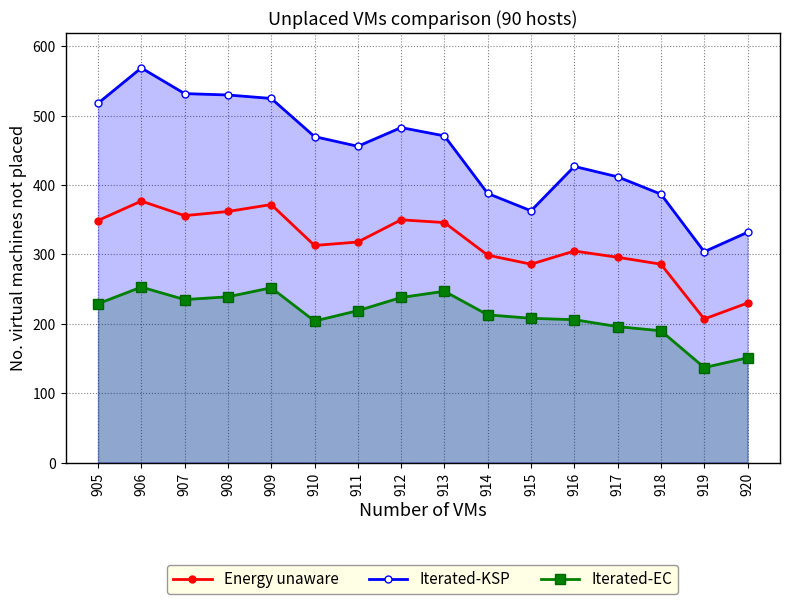

How many data points in Iterated-KSP are less than 470?

8